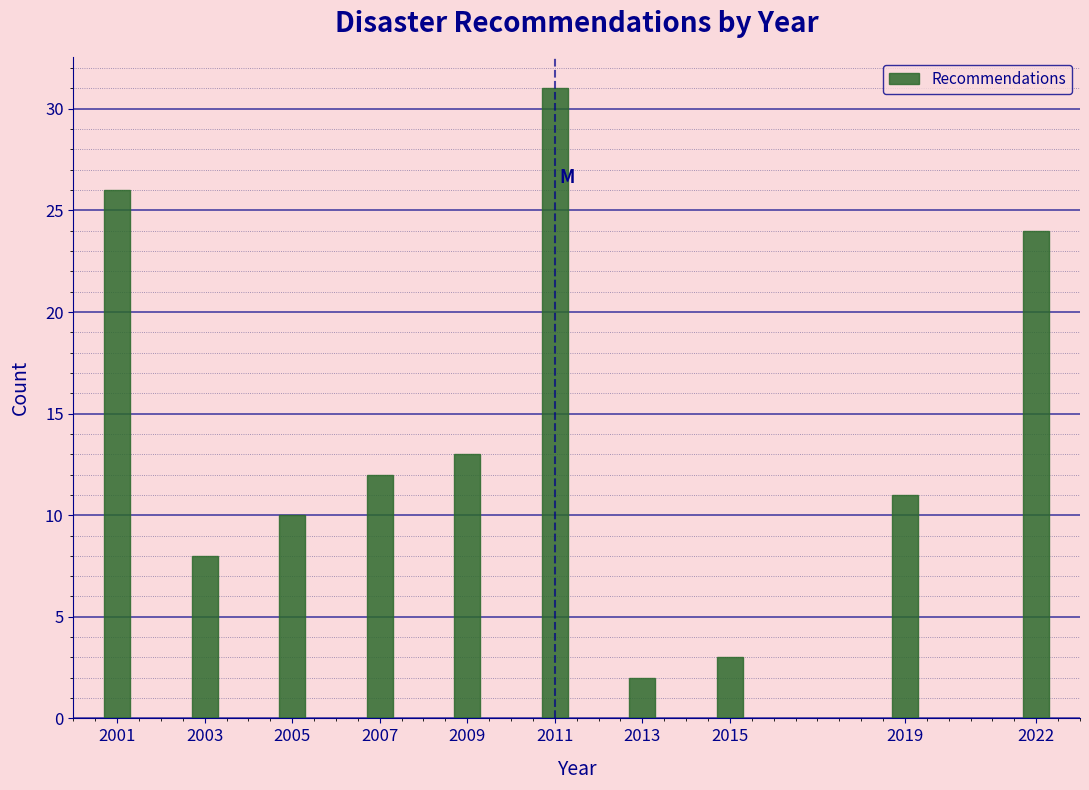

Reading right to left, what are all the values shown in this chart?

24	11	3	2	31	13	12	10	8	26